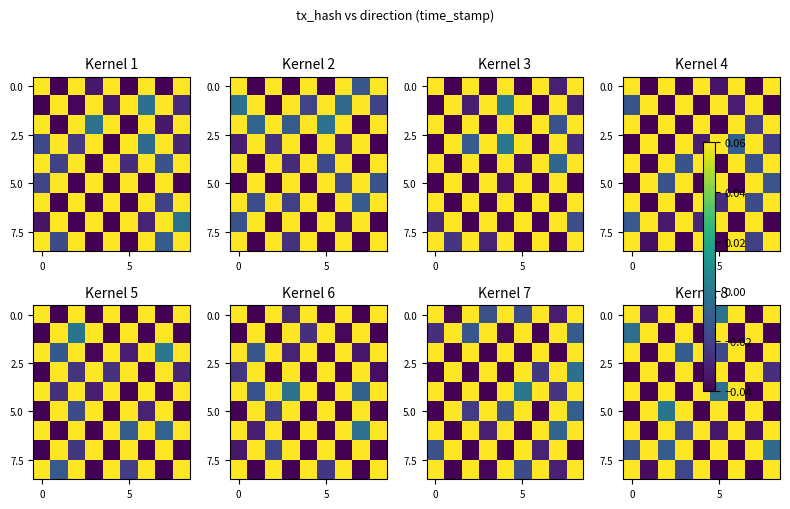

Count the number of data series in this chart.

9